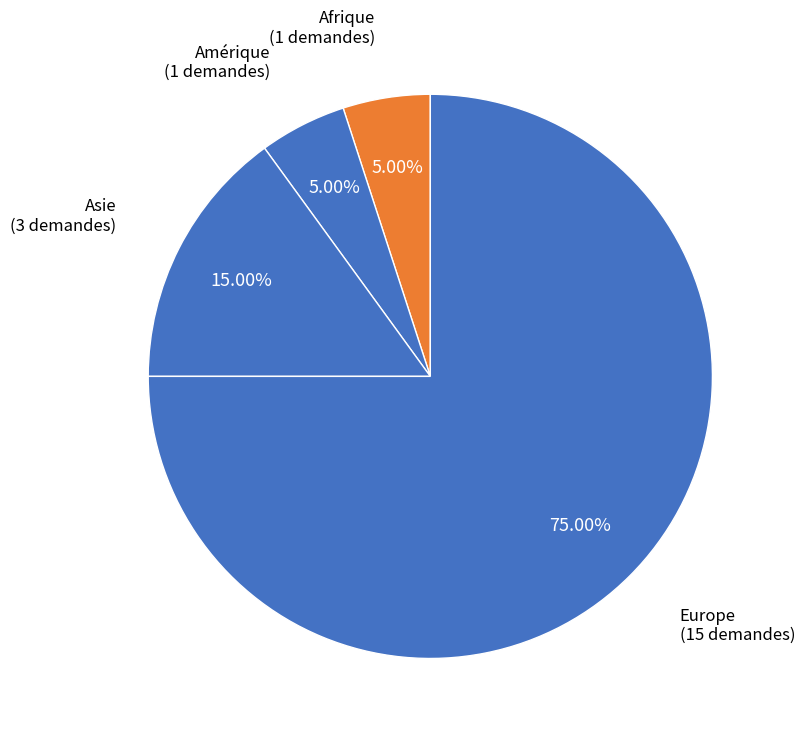

What percentage is the Europe slice, to the nearest percent?

75%